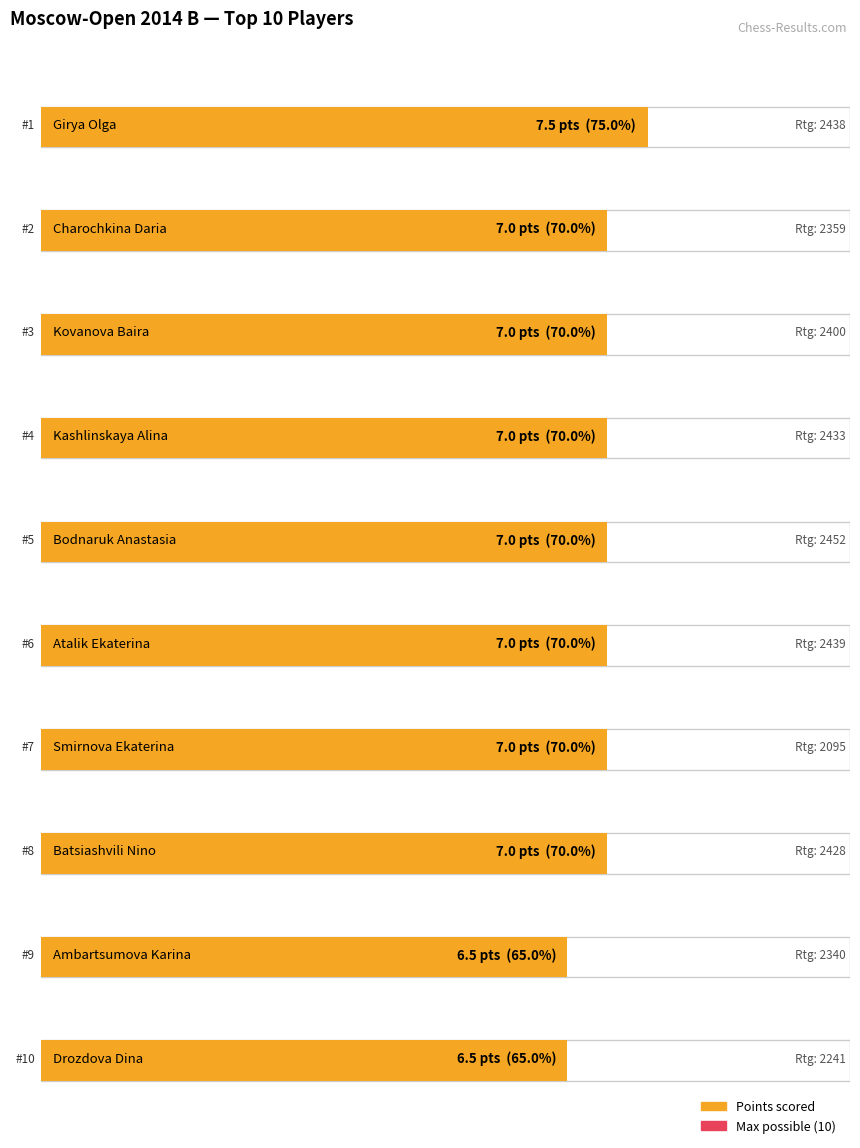

Reading left to right, extract all data points from this chart.

Points: 7.5	7.0	7.0	7.0	7.0	7.0	7.0	7.0	6.5	6.5
Rating: 2438.0	2359.0	2400.0	2433.0	2452.0	2439.0	2095.0	2428.0	2340.0	2241.0